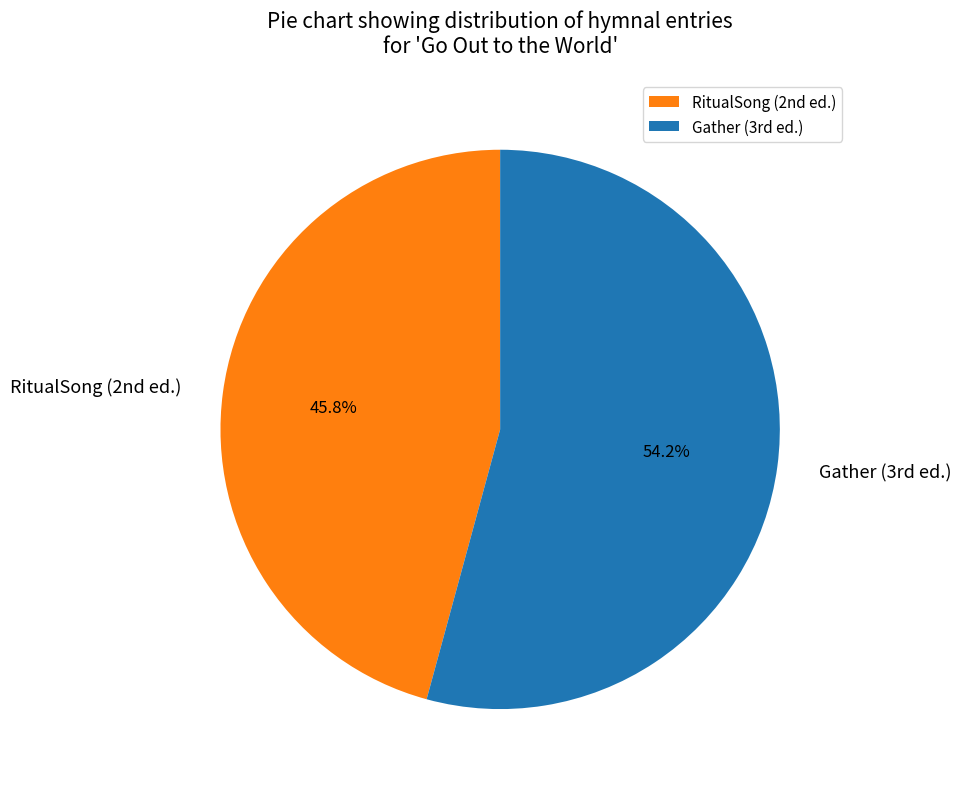

To the nearest percent, what is the average slice percentage?

50%